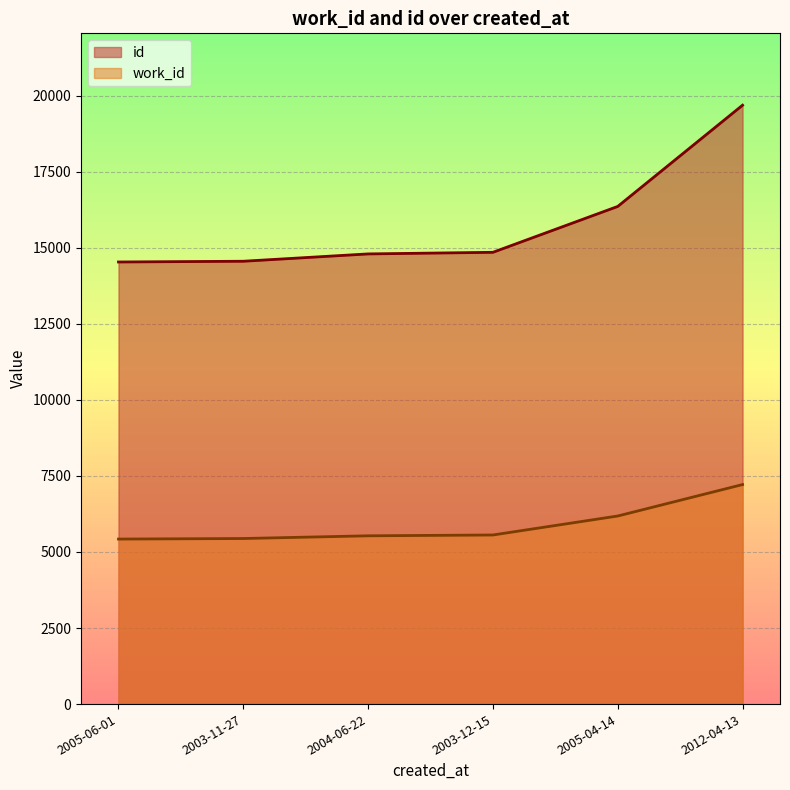

Which has a higher value, 2005-06-01 or 2003-11-27?

2003-11-27